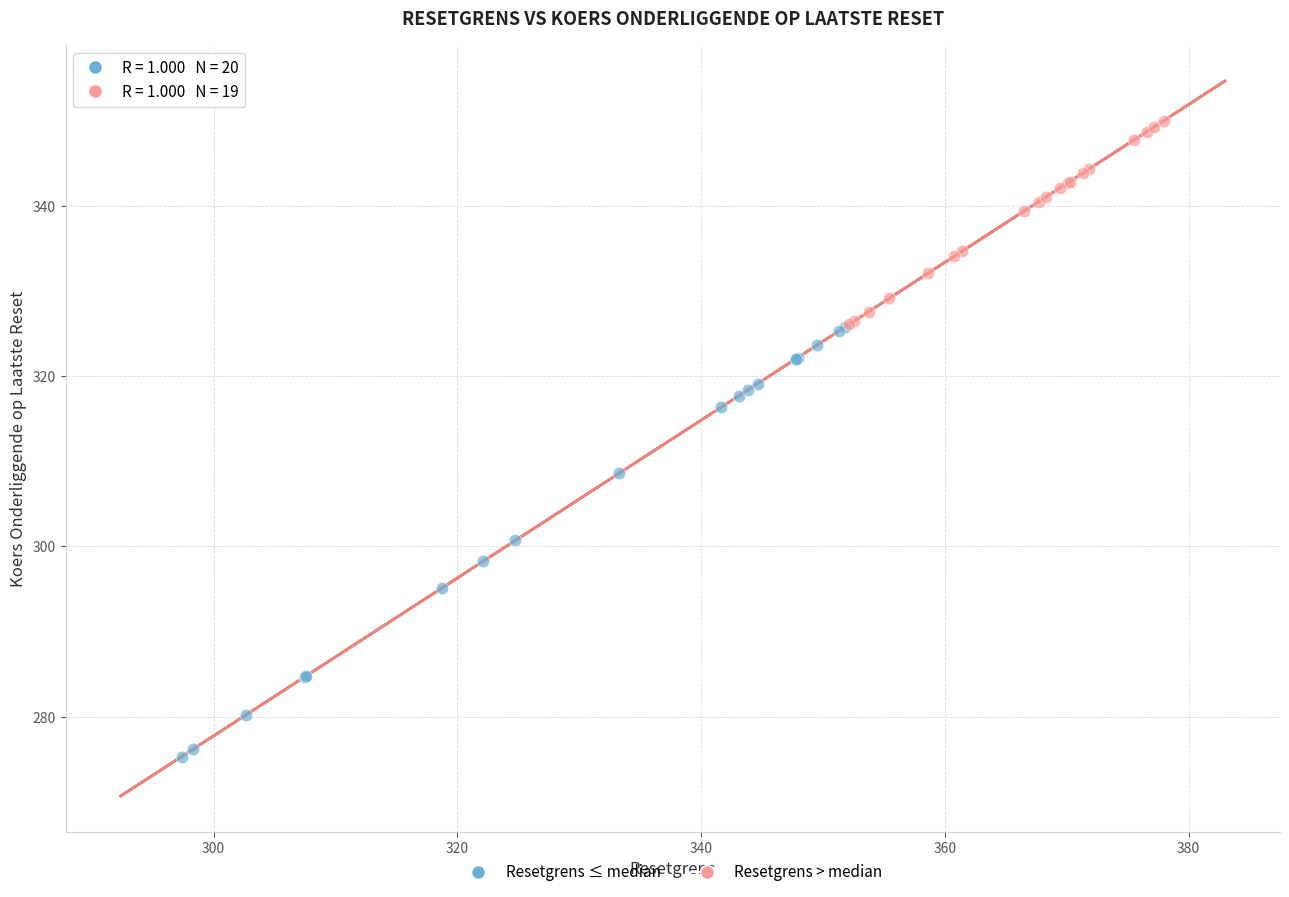

Which series has the largest Y range (max minus min)?

Resetgrens ≤ median